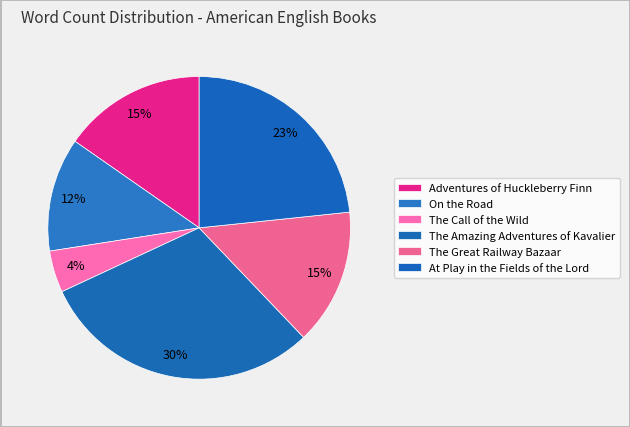

Does any single category account for the majority?

No